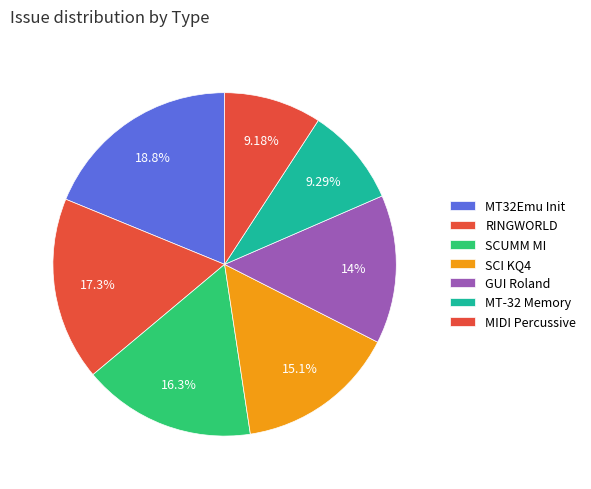

How many segments does this pie chart have?

7